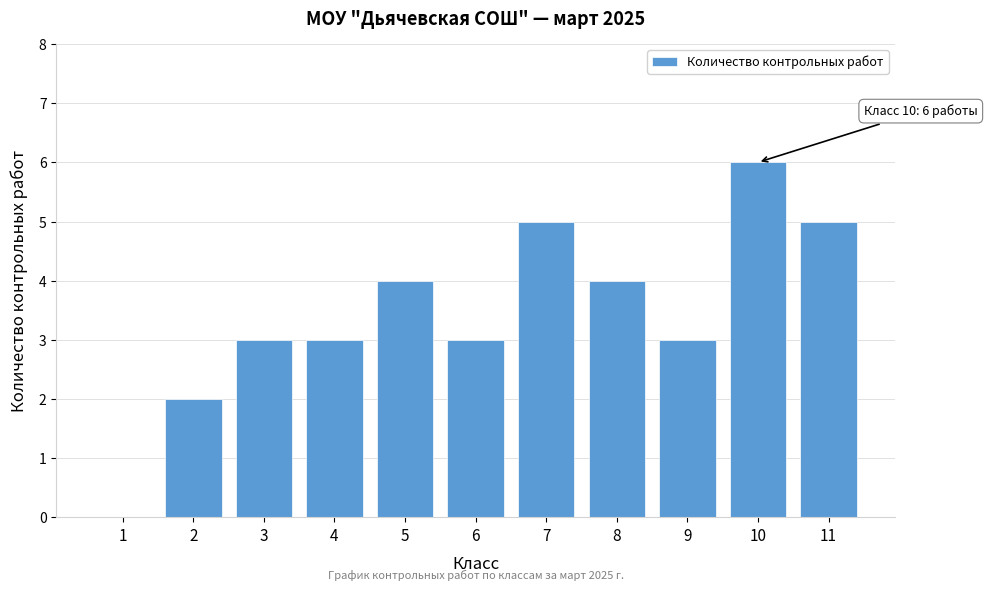

Reading left to right, transcribe all the data shown in this chart.

1=0	2=2	3=3	4=3	5=4	6=3	7=5	8=4	9=3	10=6	11=5